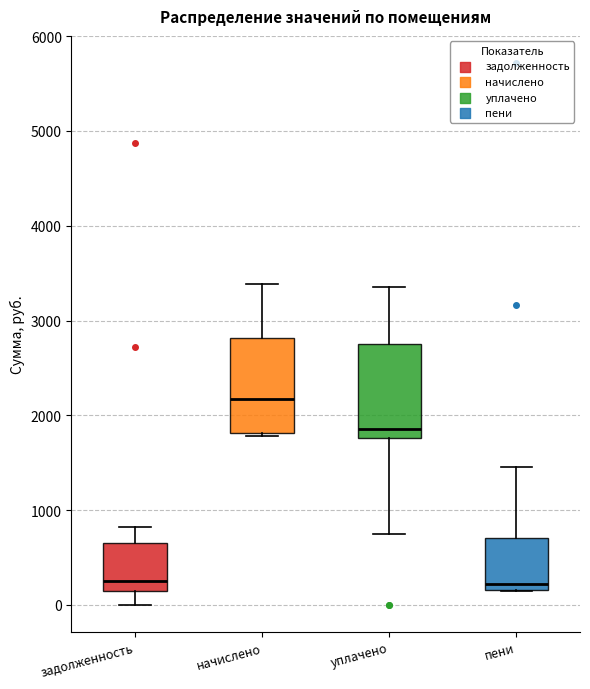

Where does the median line of the box for уплачено sit on the y-axis? The values are not printed on the chart, so give them approximately, as read against the axis.

1900